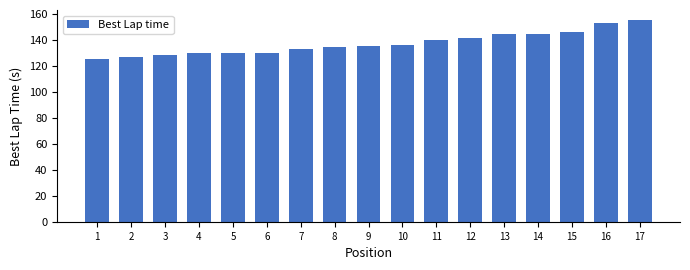

What is the sum of all values?

2334.0